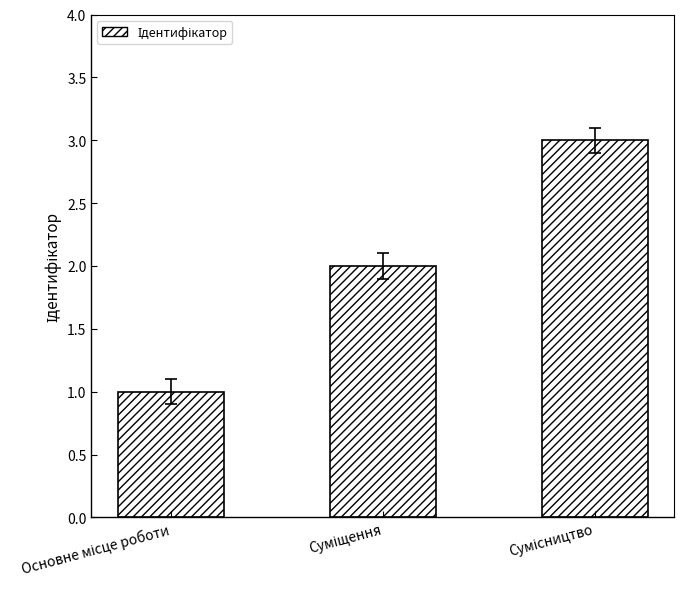

What is the smallest value displayed?

1